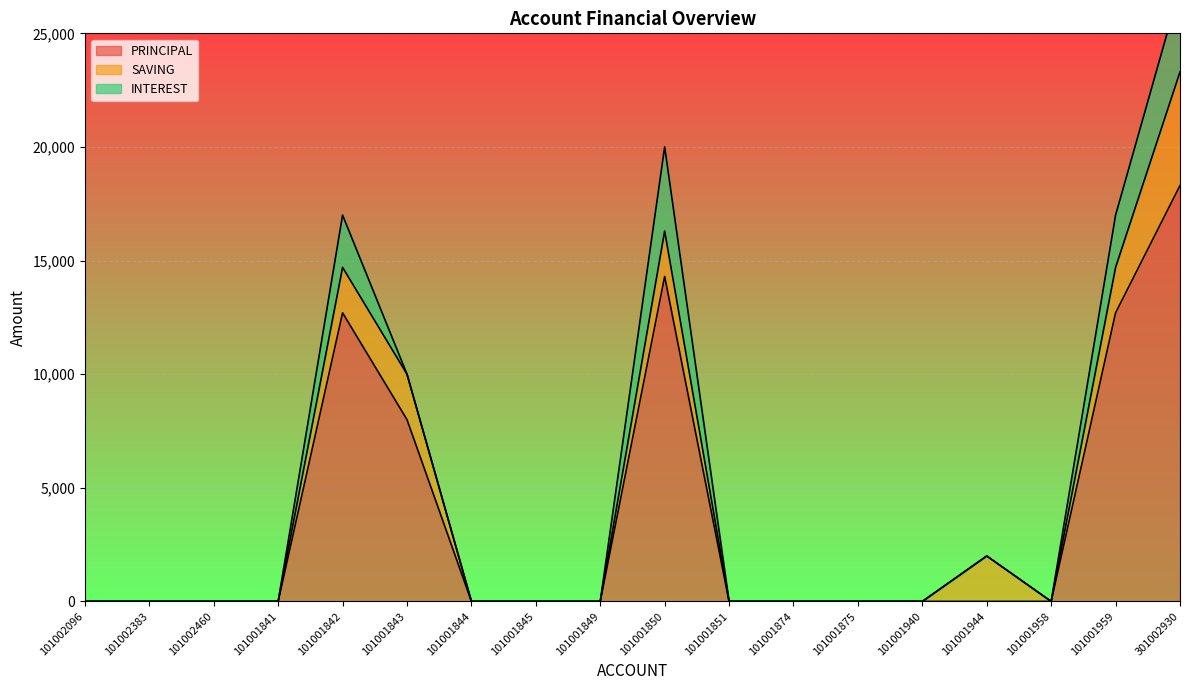

What is the label of the 16th point from the right?

101002460